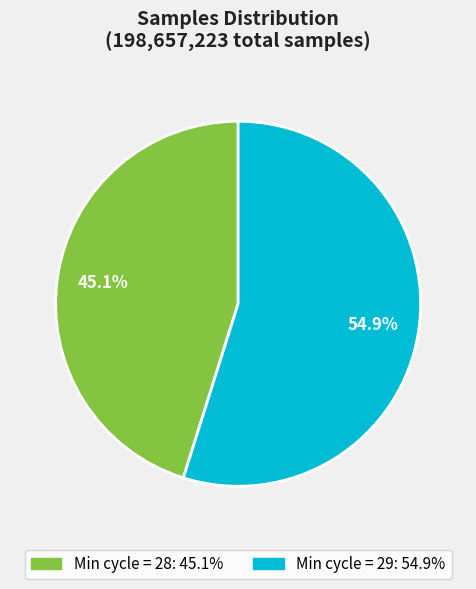

Is there any slice that represents more than half of the pie?

Yes